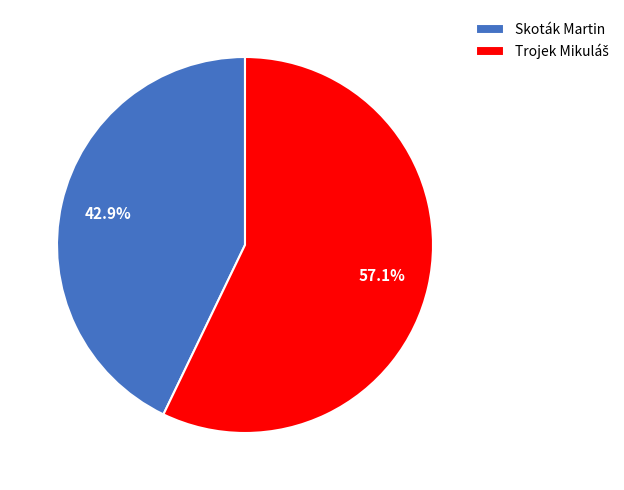

How much of the chart is everything except Skoták Martin?

57.1%